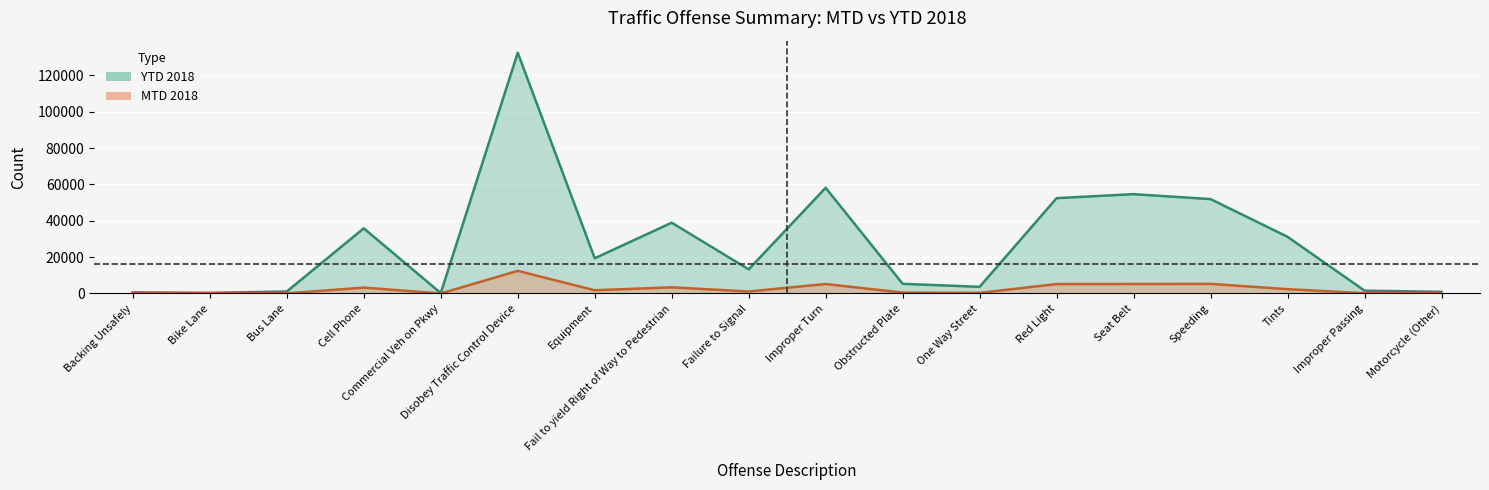

At which category does MTD 2018 reach its first local peak?

Cell Phone